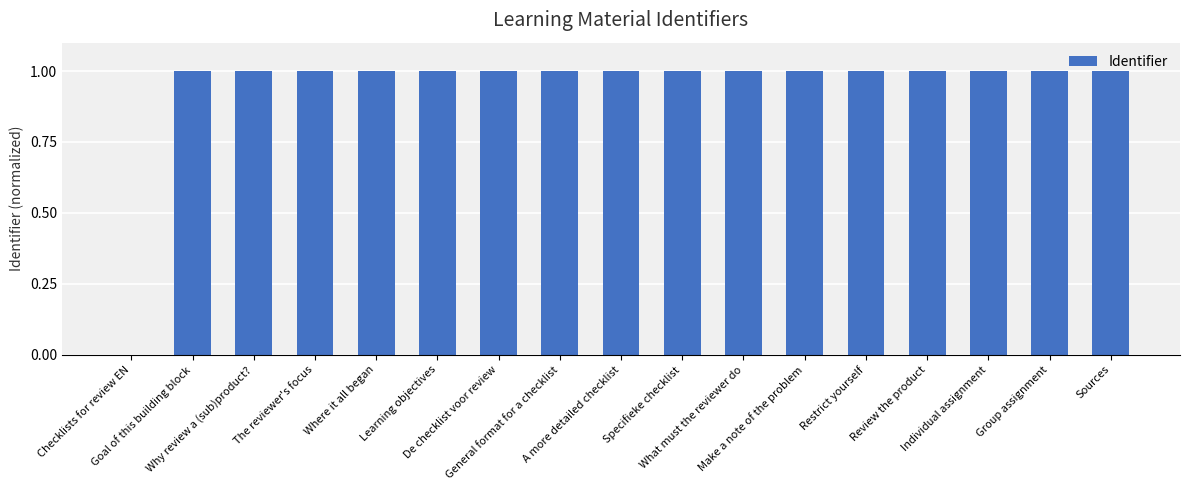

How many values are above zero?

16